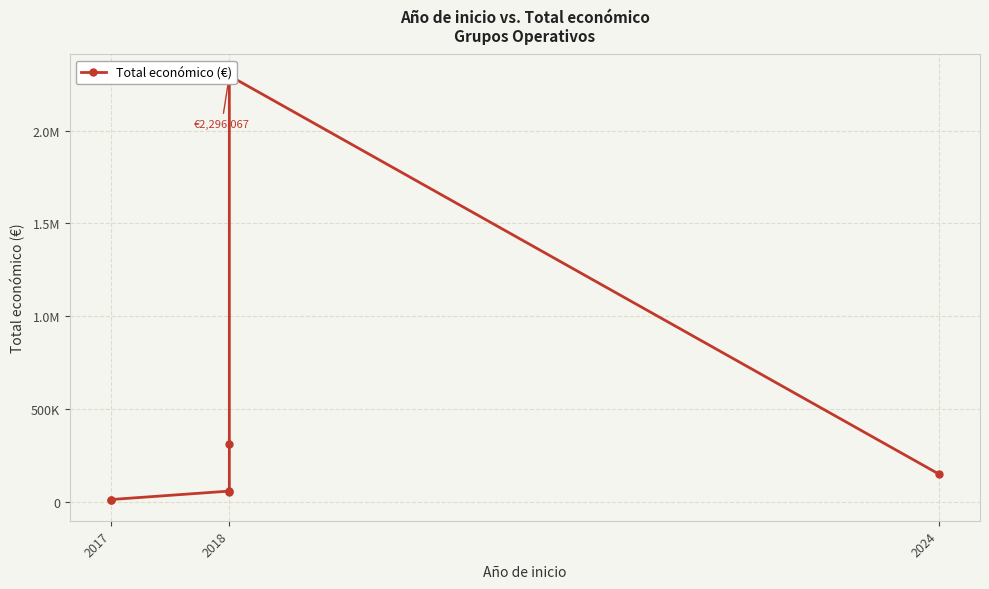

What is the minimum value shown in the chart?

11920